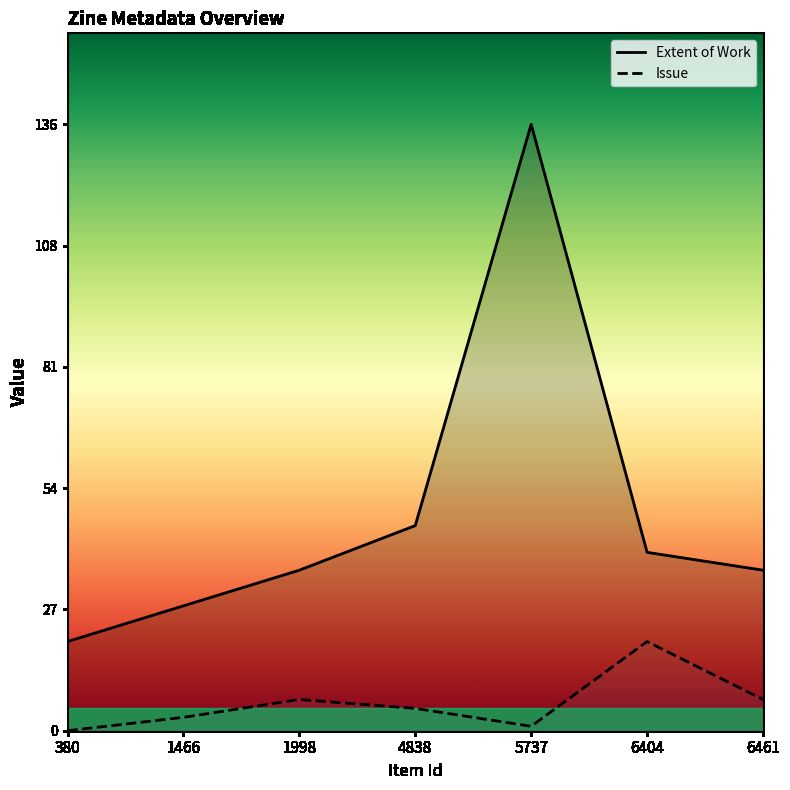

How many values in the Issue series are below 5?

3